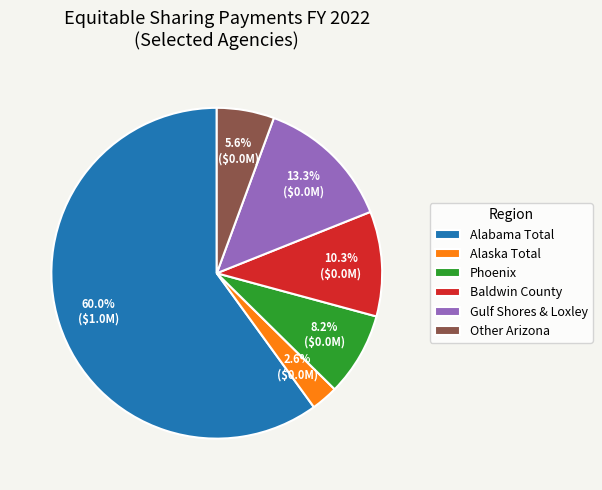

Which has a higher value, Baldwin County or Alaska Total?

Baldwin County